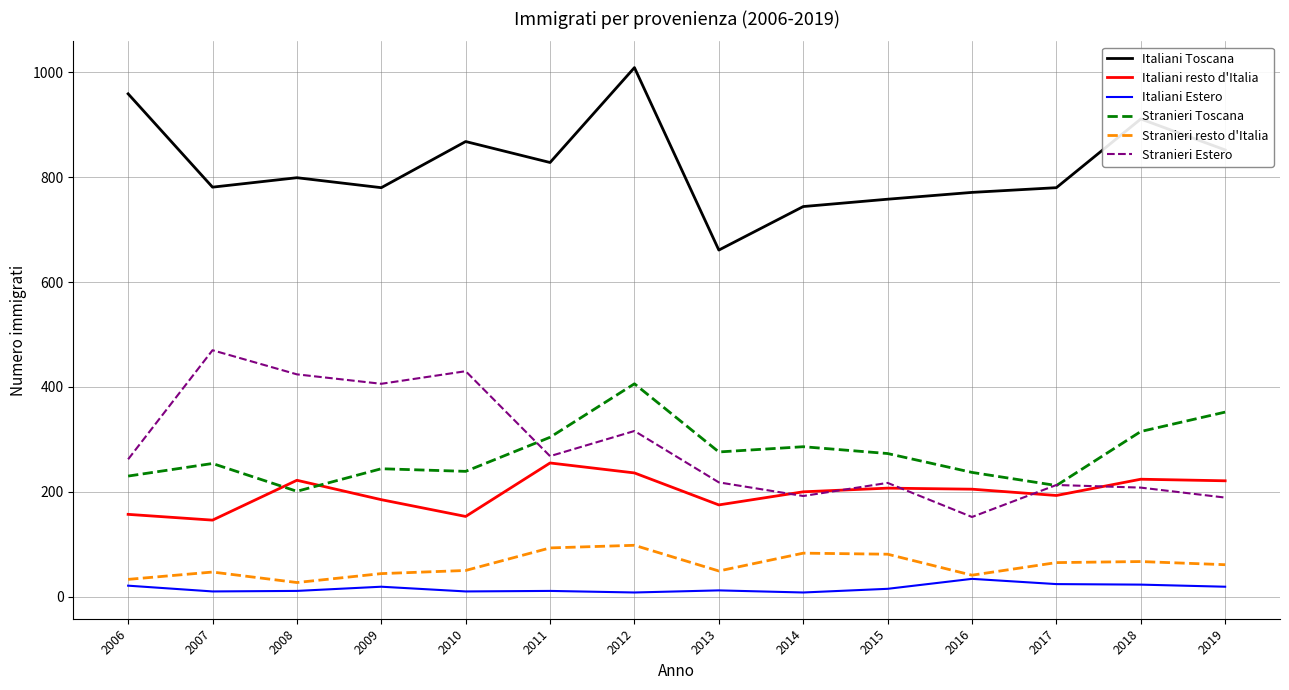

True or false: Stranieri Estero and Italiani Estero intersect in this chart.

False